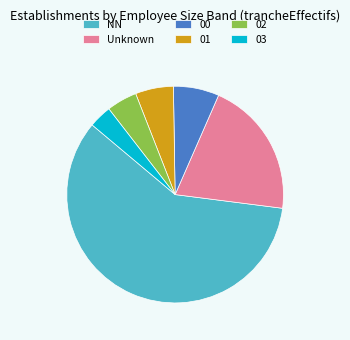

Which category has the smallest portion of the pie?

03